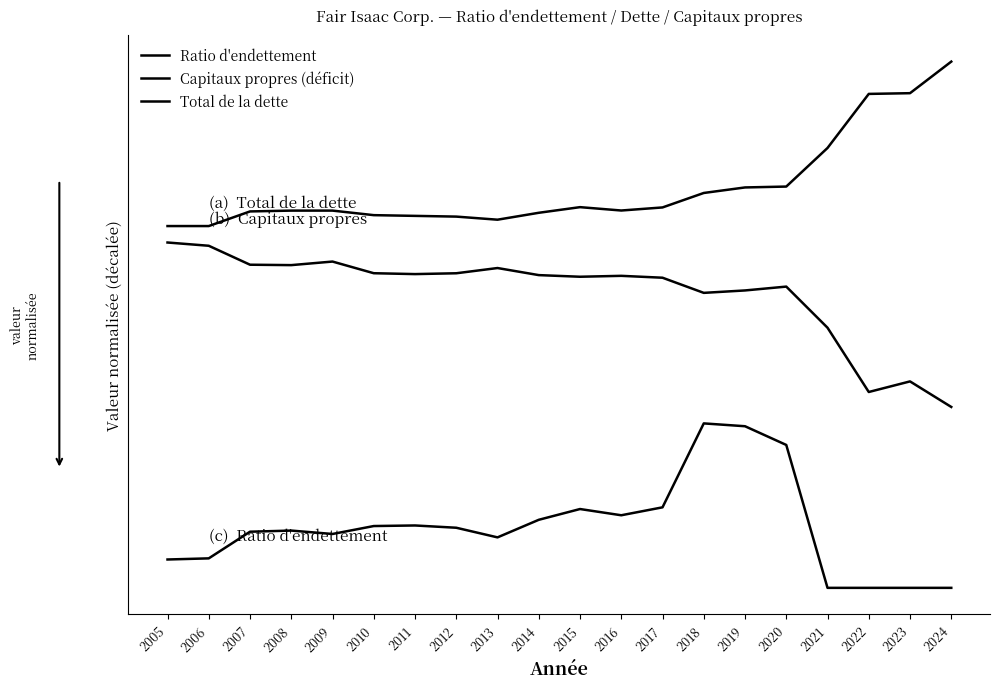

True or false: Total de la dette has more than 0 interior local peaks.

True